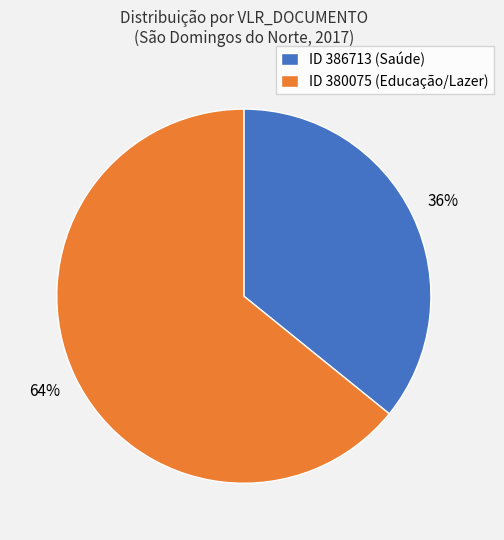

What is the smallest slice in the pie chart?

ID 386713 (Saúde)